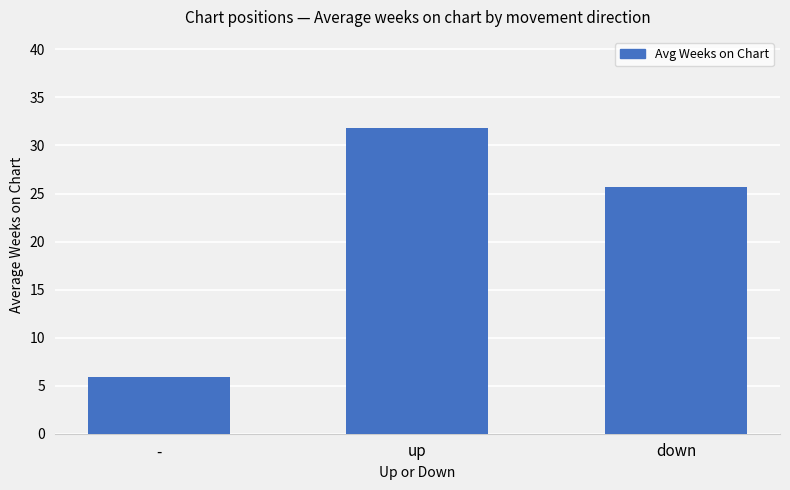

Rank the categories by value from lowest to highest.

-, down, up